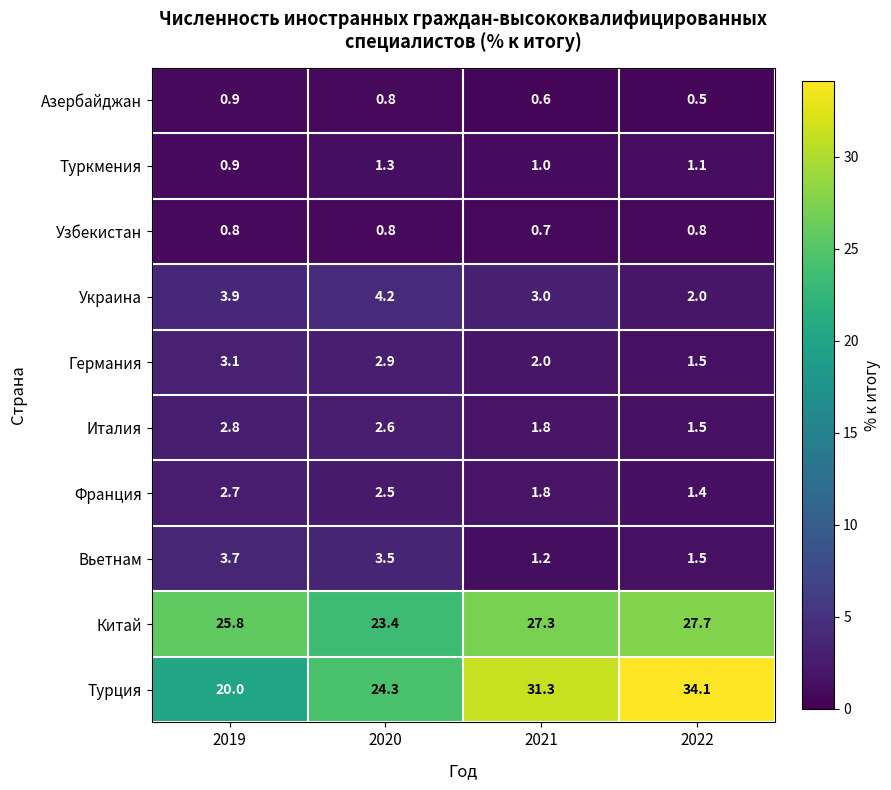

What is the average value of the Турция series?

27.4